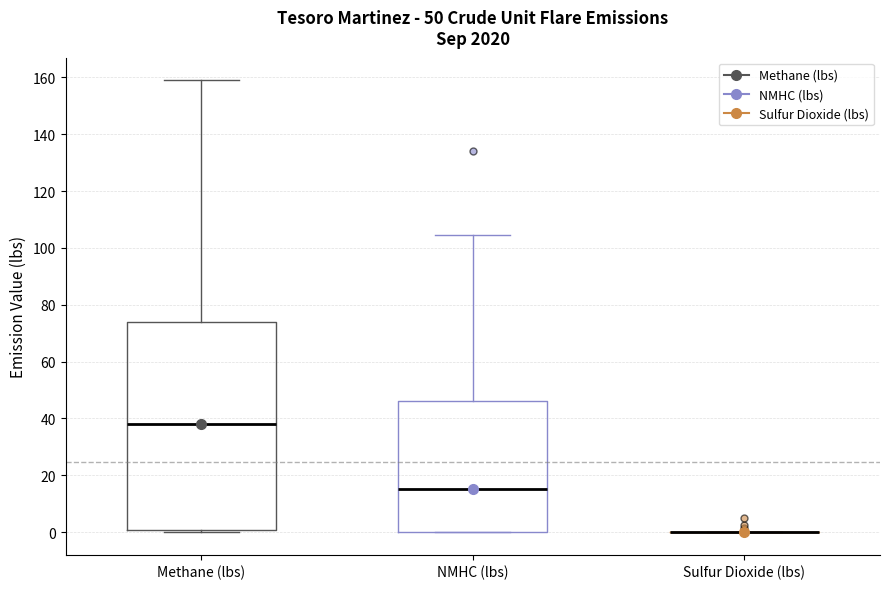

Which box is the tallest, from its lower edge to its upper edge?

Methane (lbs)